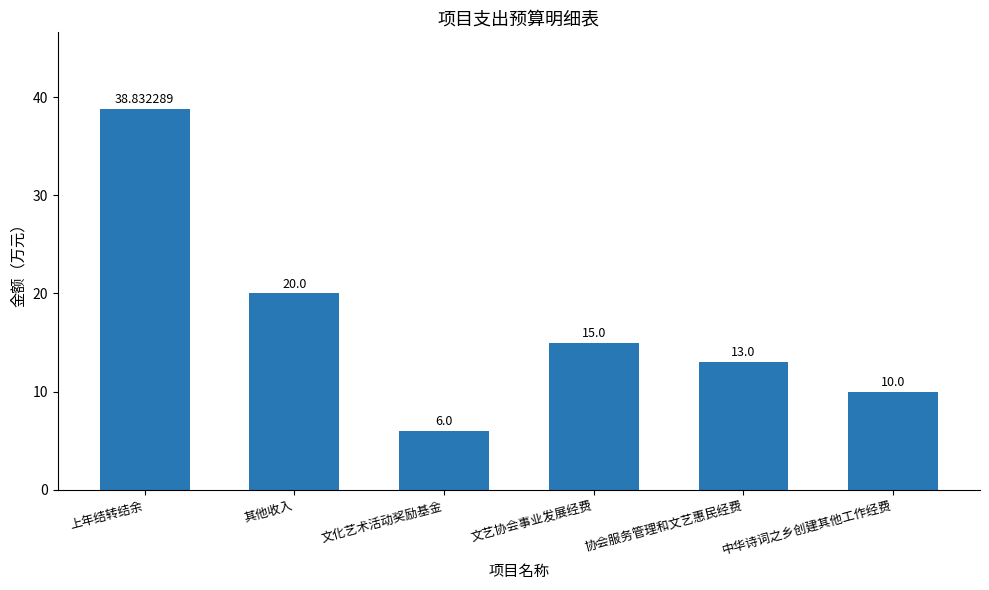

Count the number of data series in this chart.

1